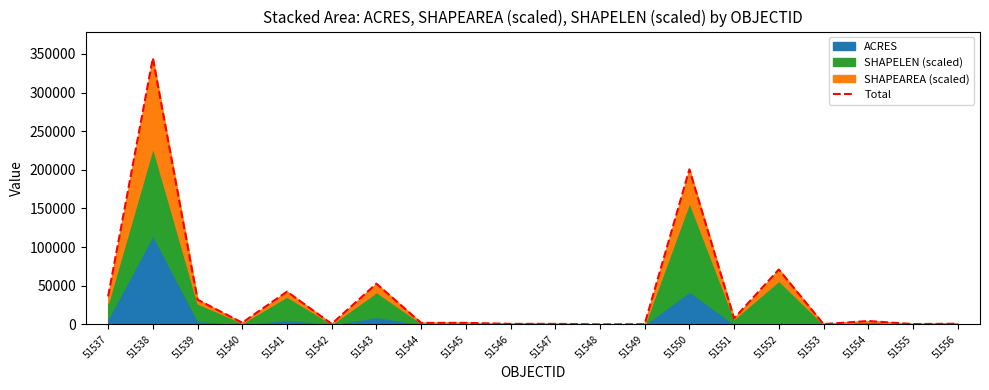

What is the ratio of the value at 51543 to the value at 51551?

6.8